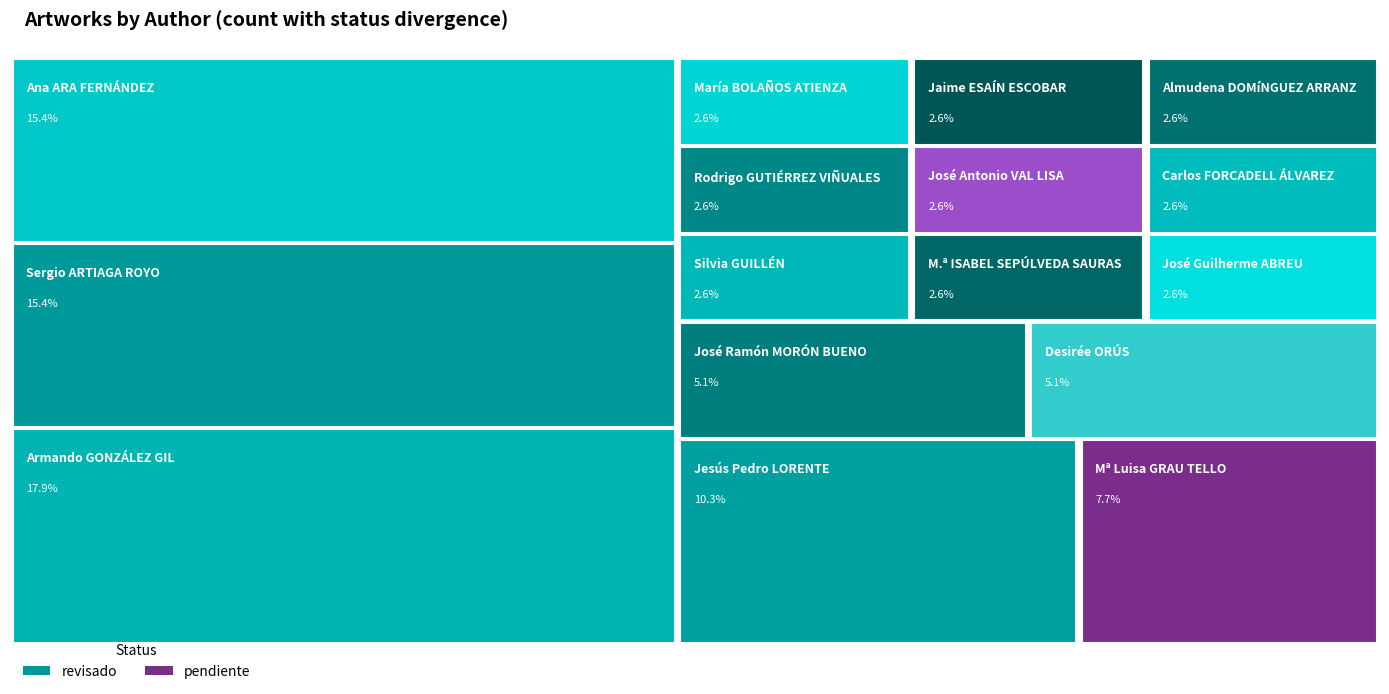

How many values are between 1 and 4?

13